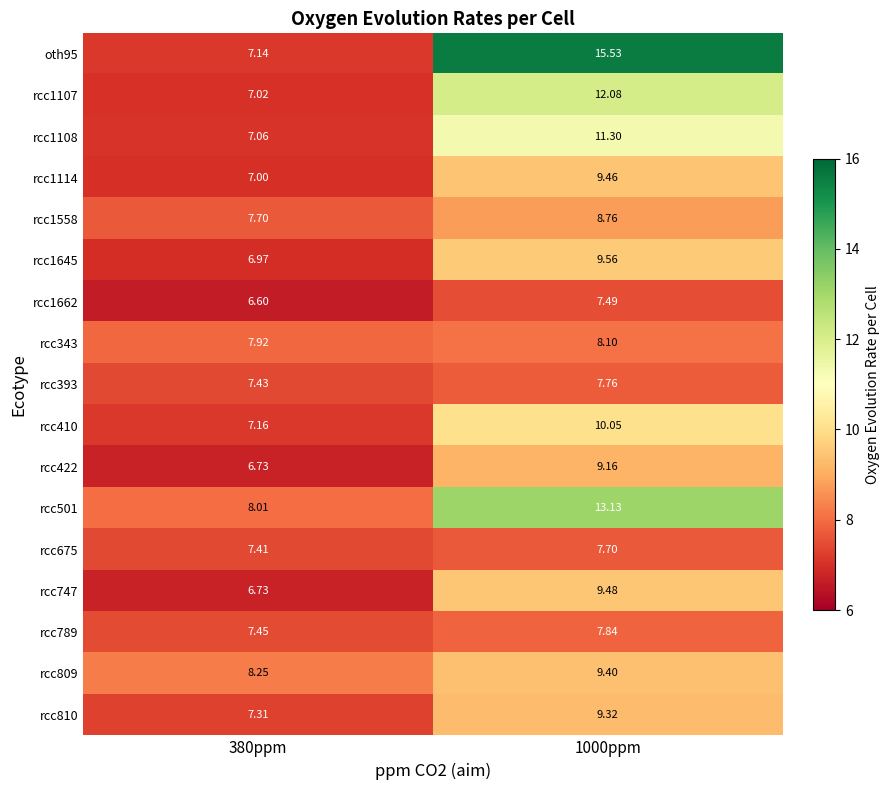

How many categories are shown in the chart?

2